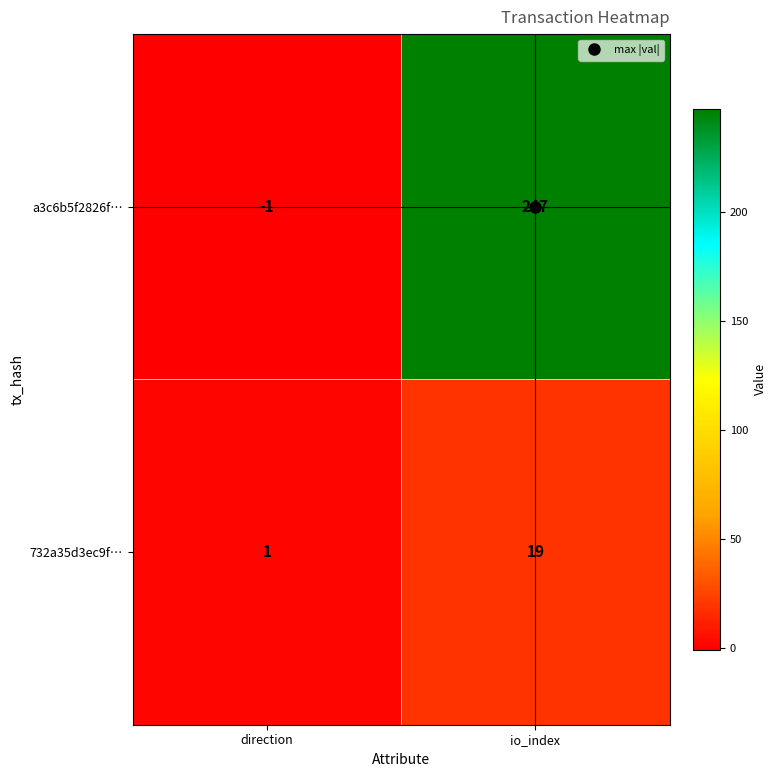

Rank the series at io_index from lowest to highest value.

732a35d3ec9f…, a3c6b5f2826f…